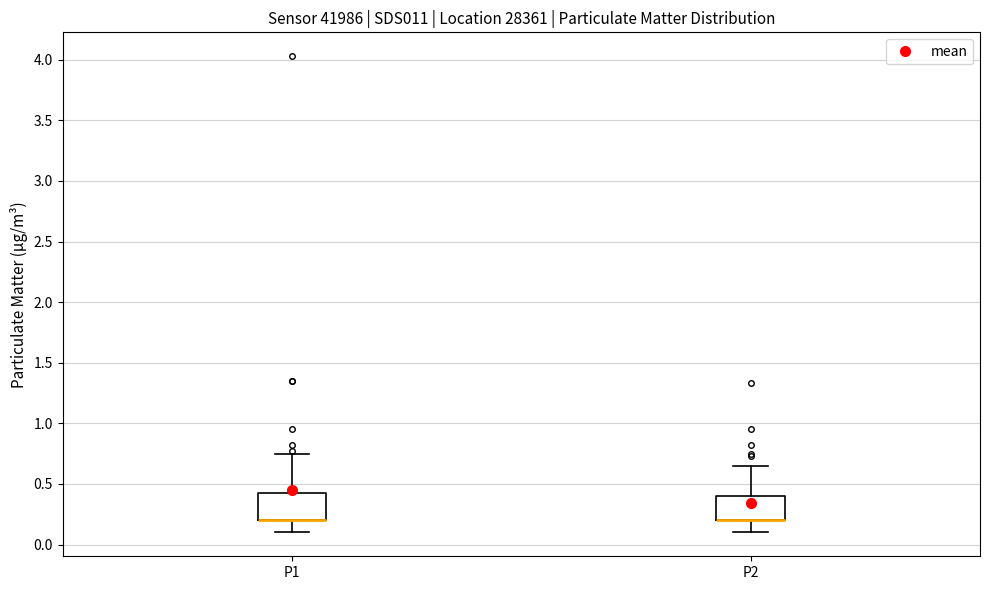

Reading left to right, transcribe this box plot: for each box, give where its median line is, the range the box spans, and where its two whiskers end, as read against the y-axis. The values are not printed on the chart, so give them approximately, as read against the axis.

P1: median 0.20 (drawn on the box's lower edge), box 0.20 to 0.45, whiskers 0.10 to 0.75
P2: median 0.20 (drawn on the box's lower edge), box 0.20 to 0.40, whiskers 0.10 to 0.65